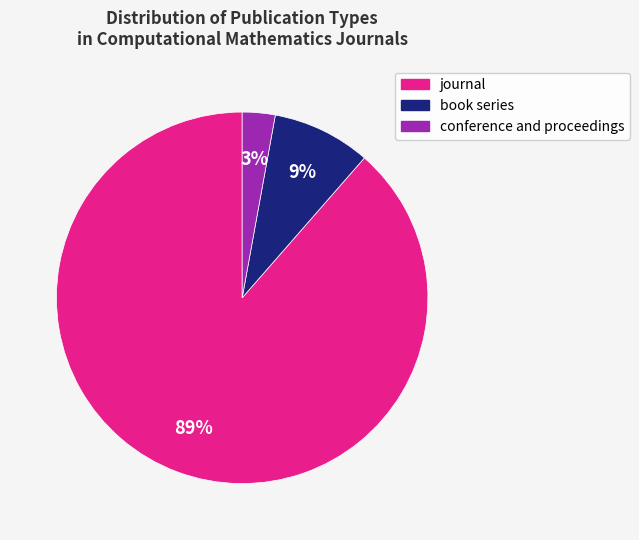

Approximately how many times larger is the value at conference and proceedings compared to book series?

0.3